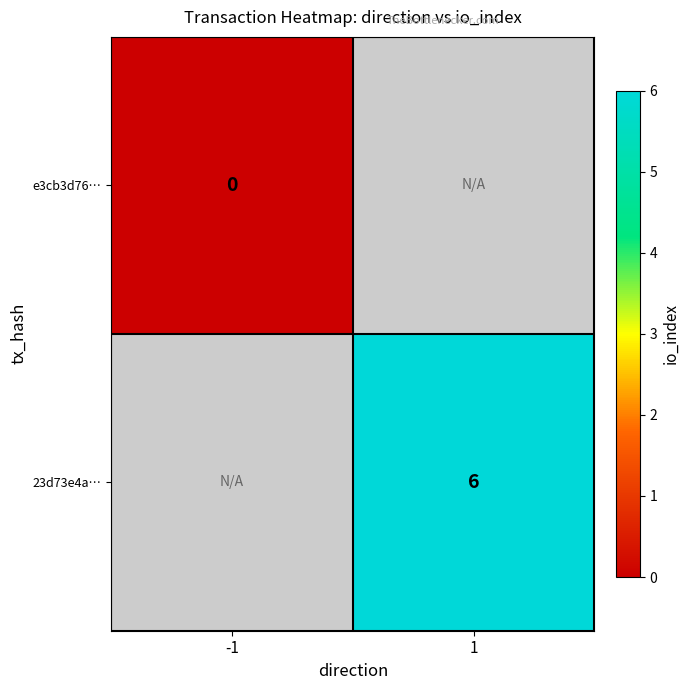

At how many categories does at least one series exceed 1?

1